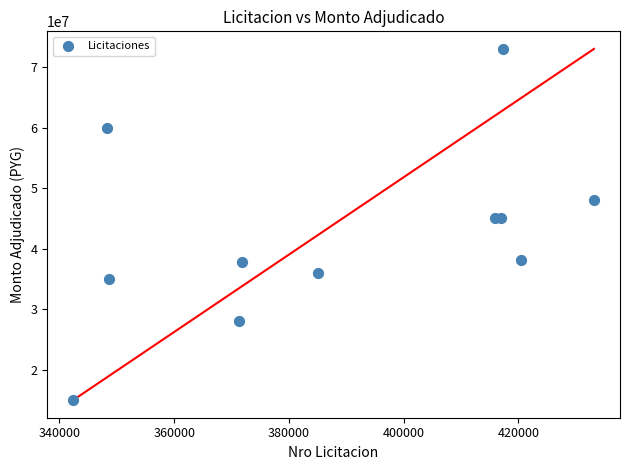

What is the range of X values (max minus min)?

90787